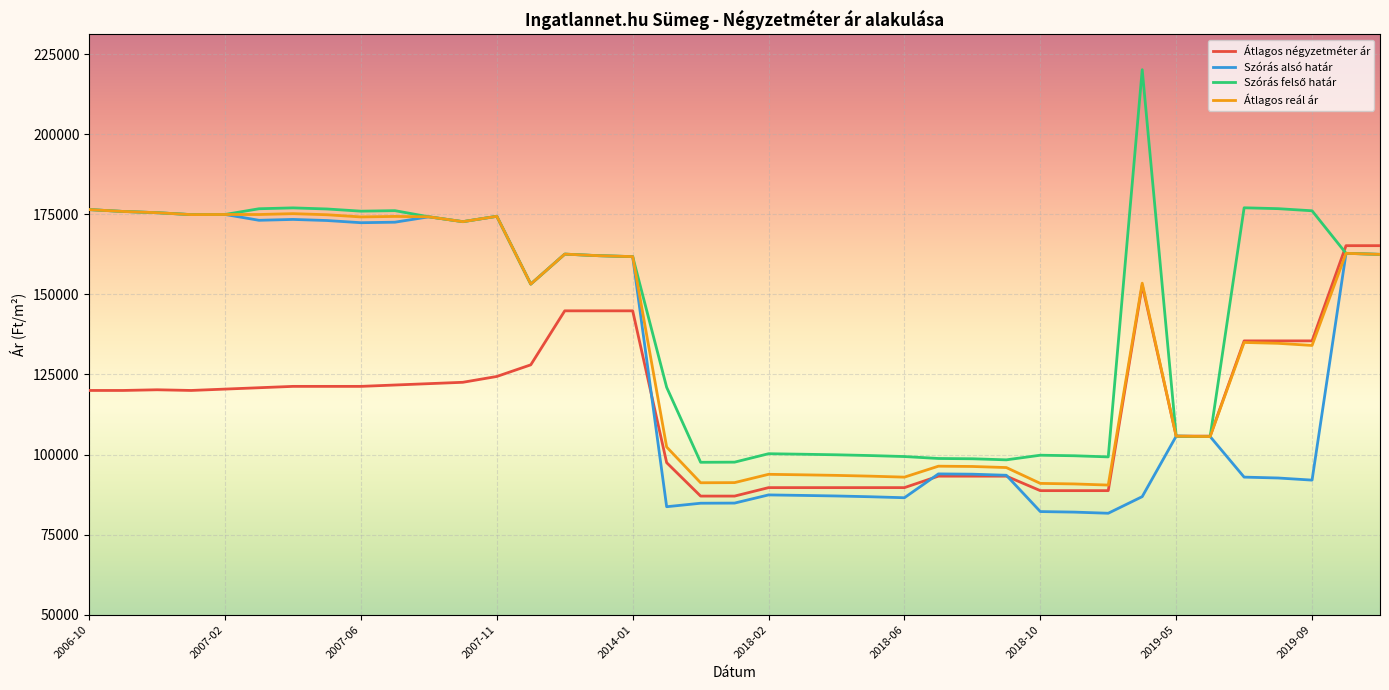

What is the maximum value shown in the chart?

220145